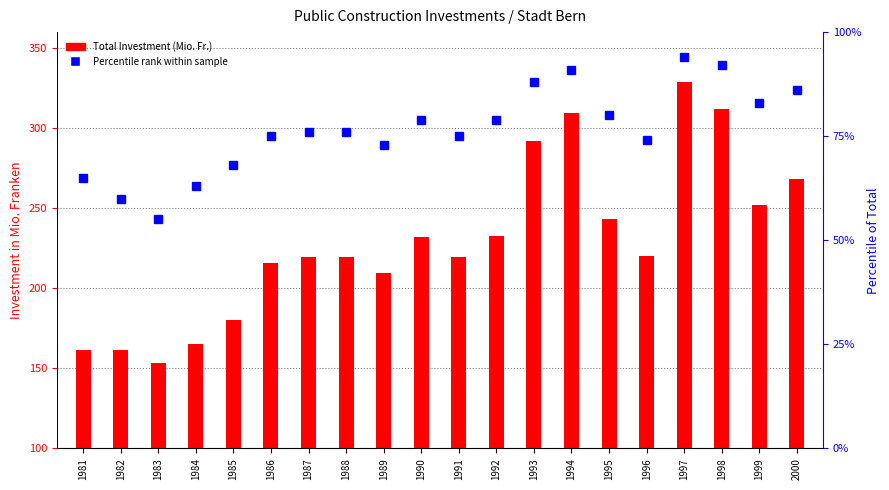

What is the value of the Total Investment (Mio. Fr.) bar at the 9th from the left?

209.8